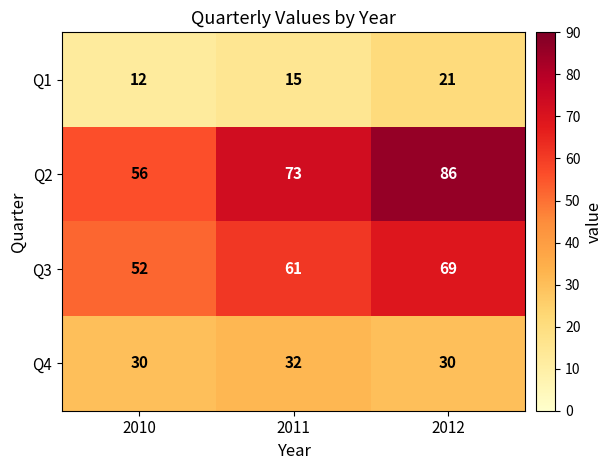

List the series in order of their peak value, lowest first.

Q1, Q4, Q3, Q2